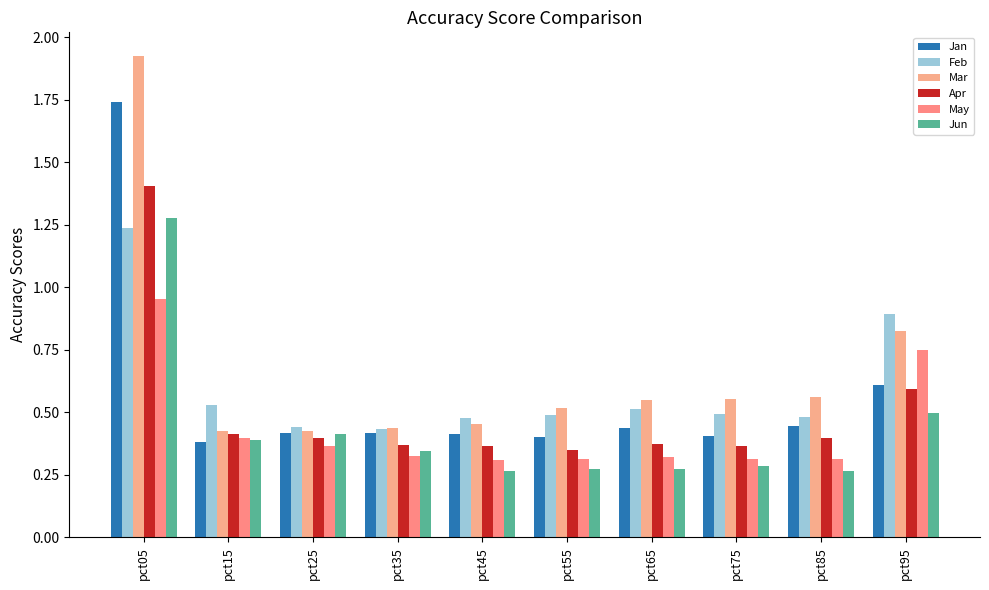

How many bars are there in total?

60